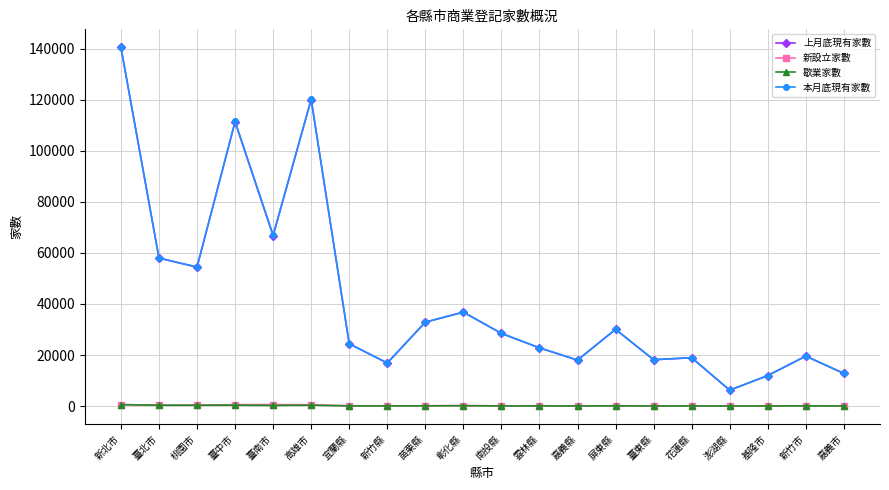

True or false: 新設立家數 has more than 2 points higher than both neighbors.

True